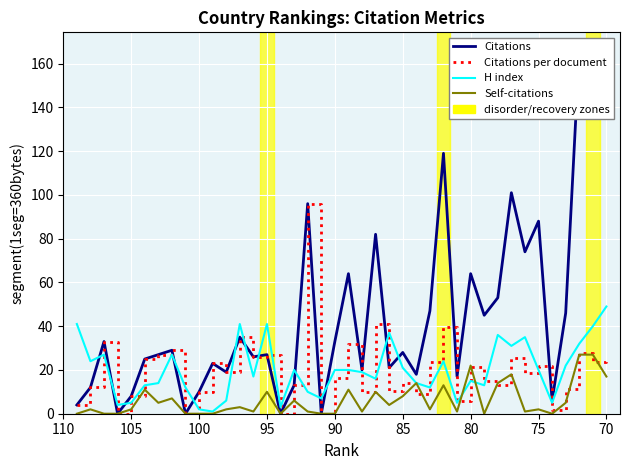

How many categories are shown in the chart?

40